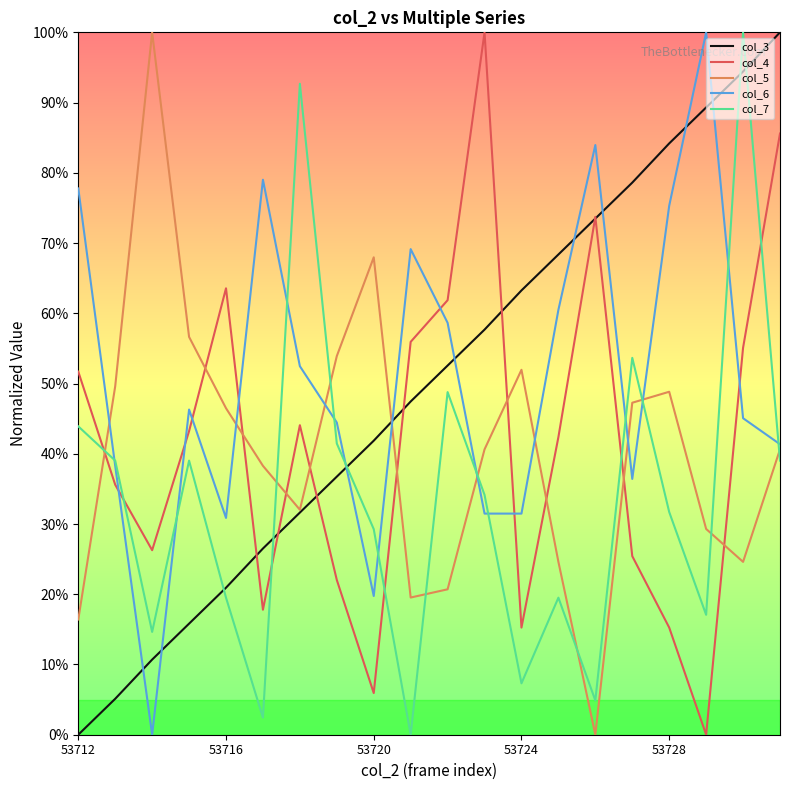

Which series has the largest total across all categories?

col_6